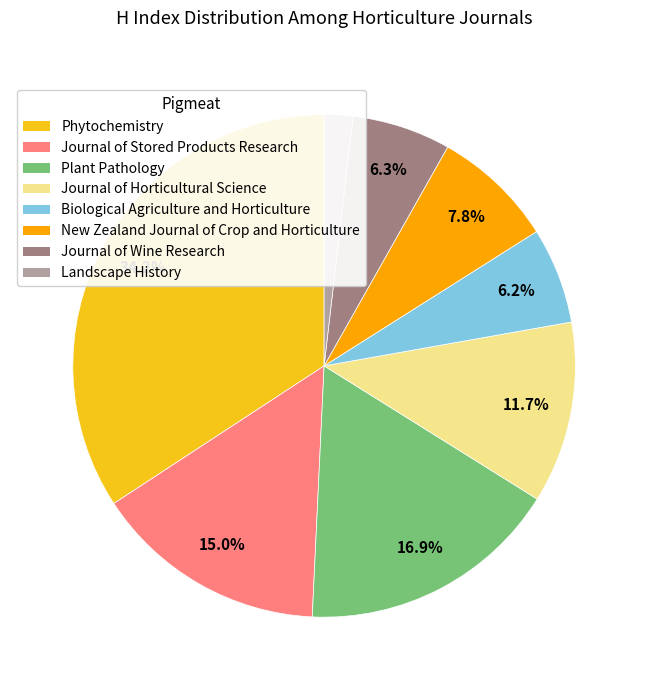

Is there any slice that represents more than half of the pie?

No